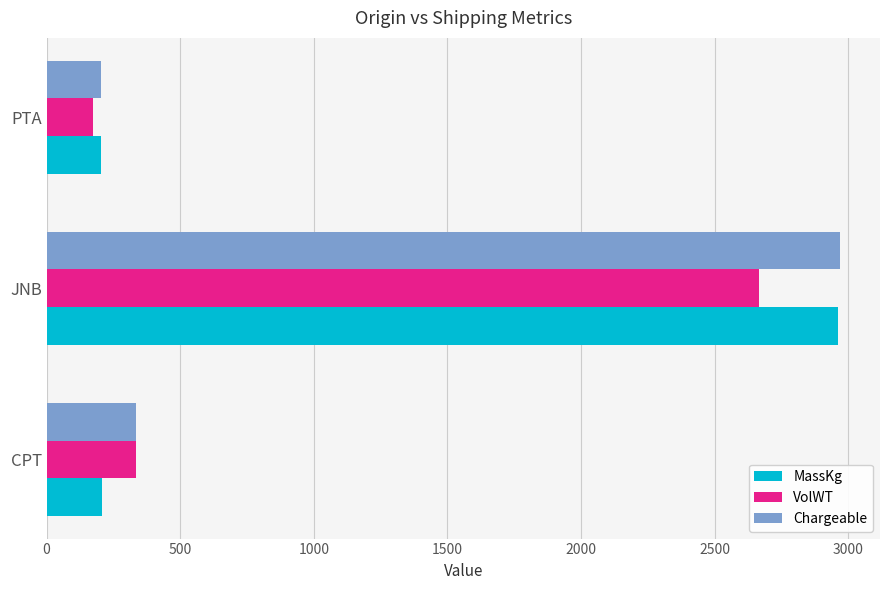

Rank the series by their average value, from highest to lowest.

Chargeable, MassKg, VolWT